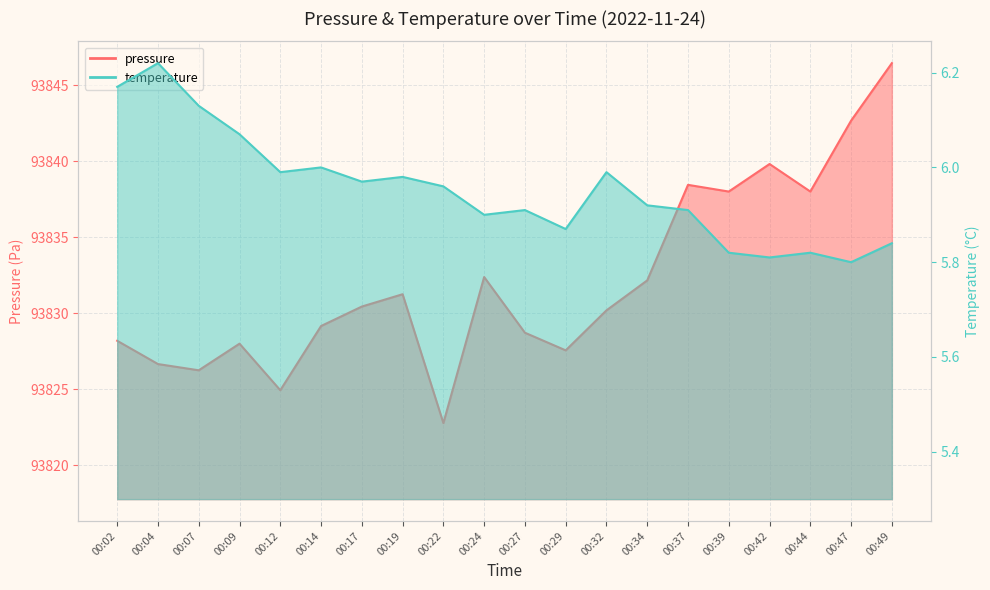

Reading left to right, transcribe all the data shown in this chart.

pressure: 00:02=93828.2	00:04=93826.7	00:07=93826.2	00:09=93828.0	00:12=93824.9	00:14=93829.2	00:17=93830.4	00:19=93831.2	00:22=93822.8	00:24=93832.4	00:27=93828.7	00:29=93827.6	00:32=93830.2	00:34=93832.2	00:37=93838.4	00:39=93838.0	00:42=93839.8	00:44=93838.0	00:47=93842.7	00:49=93846.4
temperature: 00:02=6.2	00:04=6.2	00:07=6.1	00:09=6.1	00:12=6.0	00:14=6.0	00:17=6.0	00:19=6.0	00:22=6.0	00:24=5.9	00:27=5.9	00:29=5.9	00:32=6.0	00:34=5.9	00:37=5.9	00:39=5.8	00:42=5.8	00:44=5.8	00:47=5.8	00:49=5.8